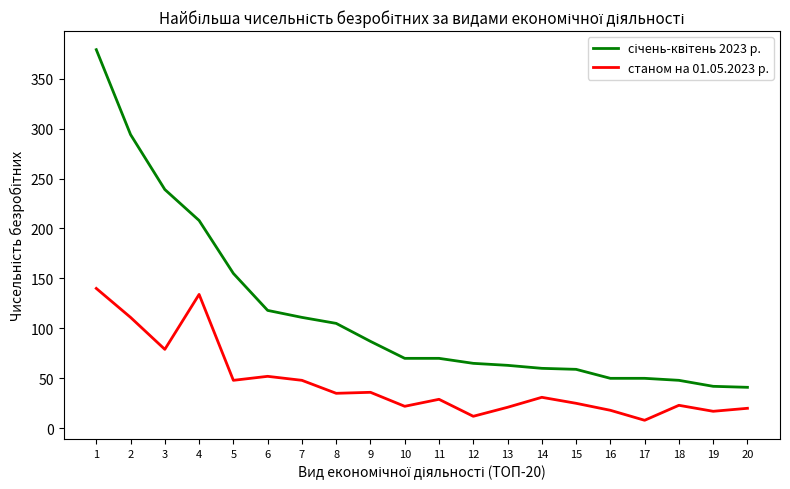

The value of станом на 01.05.2023 р. at 7 is 48. True or false?

True